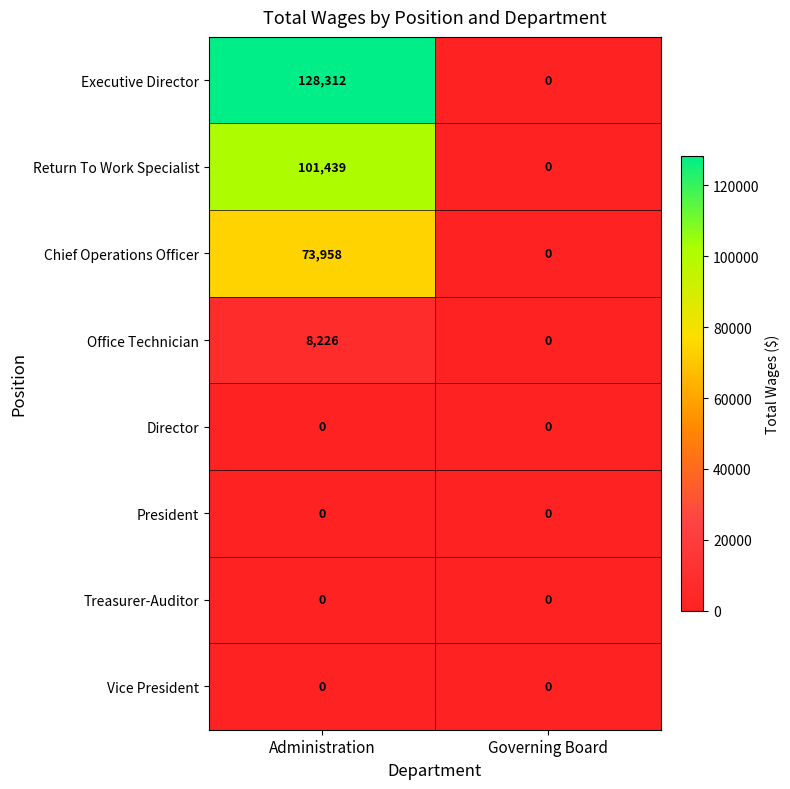

Rank the categories by Executive Director value from highest to lowest.

Administration, Governing Board